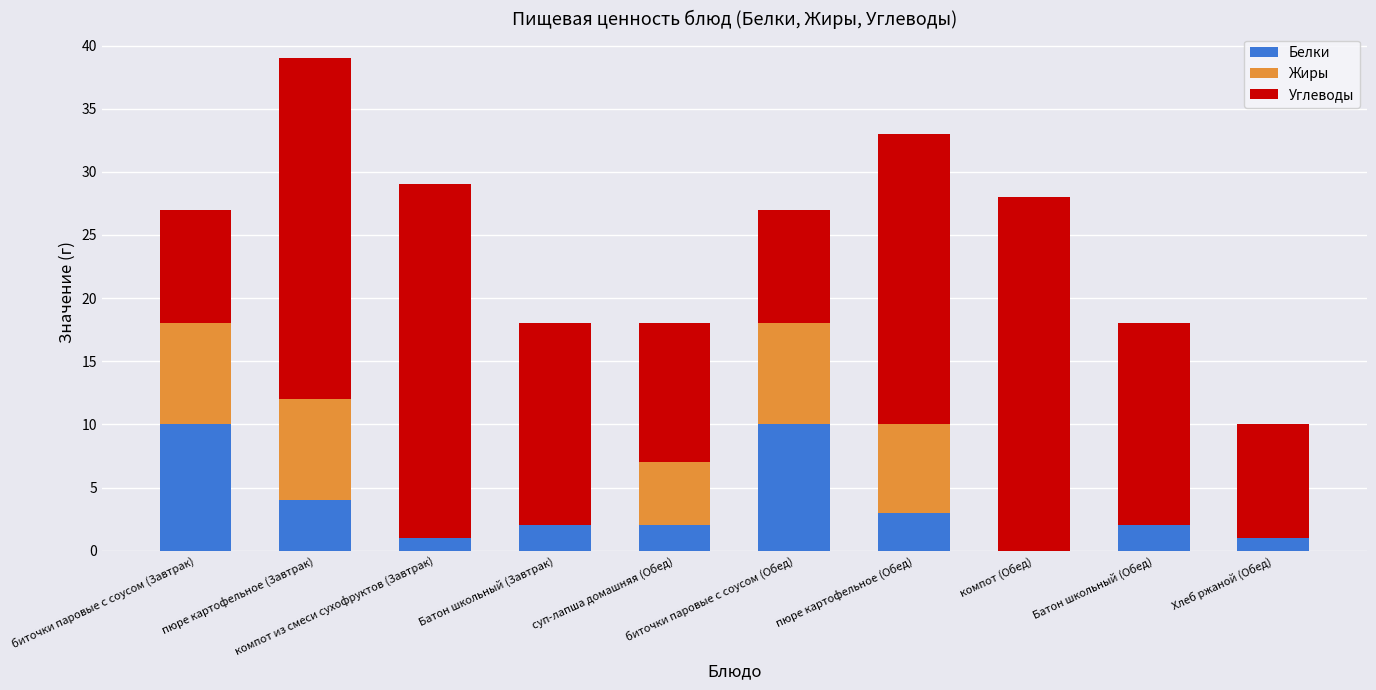

The value of Белки at Хлеб ржаной (Обед) is 1. True or false?

True